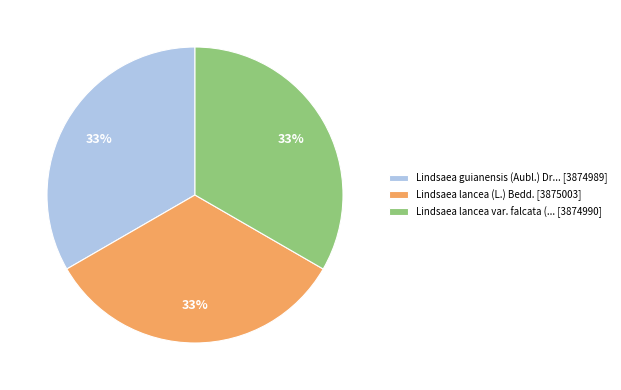

To the nearest percent, what portion does Lindsaea lancea (L.) Bedd. [3875003] represent?

33%